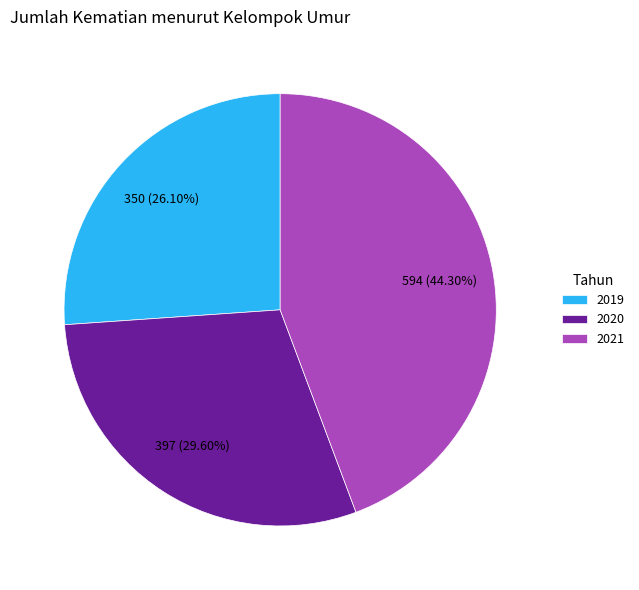

Rank the categories by value from lowest to highest.

2019, 2020, 2021